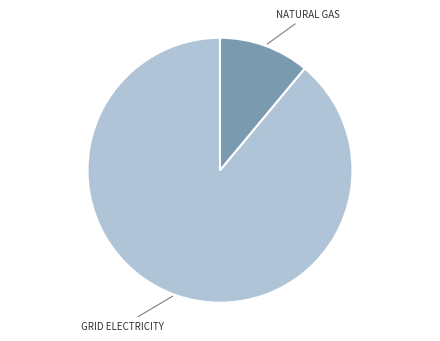

Is there a majority slice in this chart?

Yes